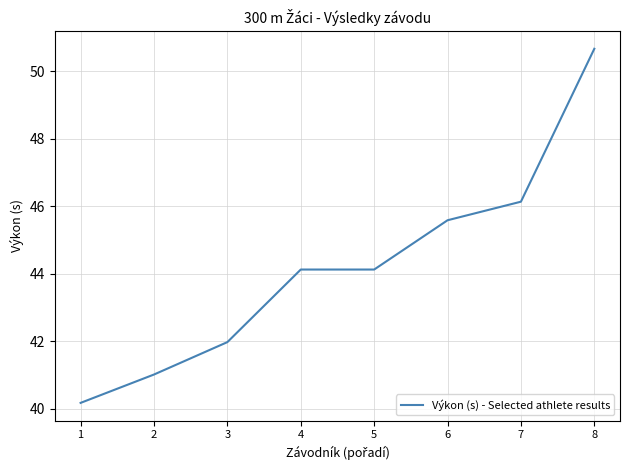

Where does the data first go above 44?

4